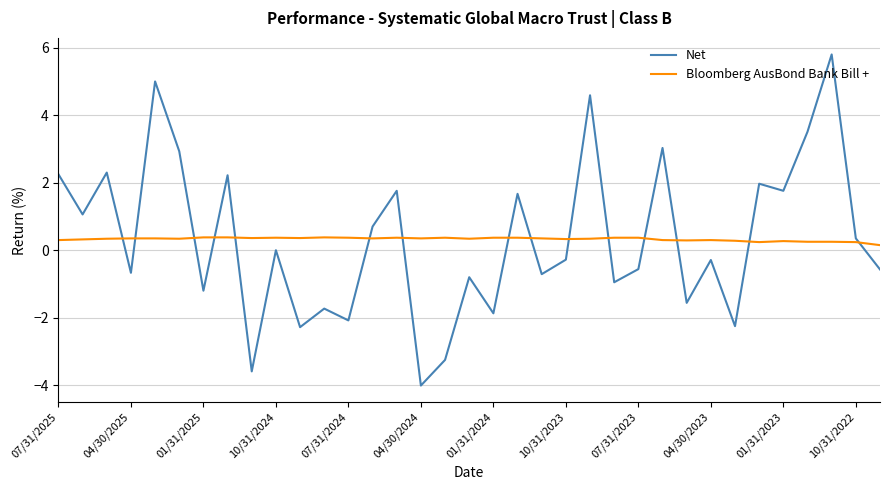

List the series in order of their peak value, highest first.

Net, Bloomberg AusBond Bank Bill +